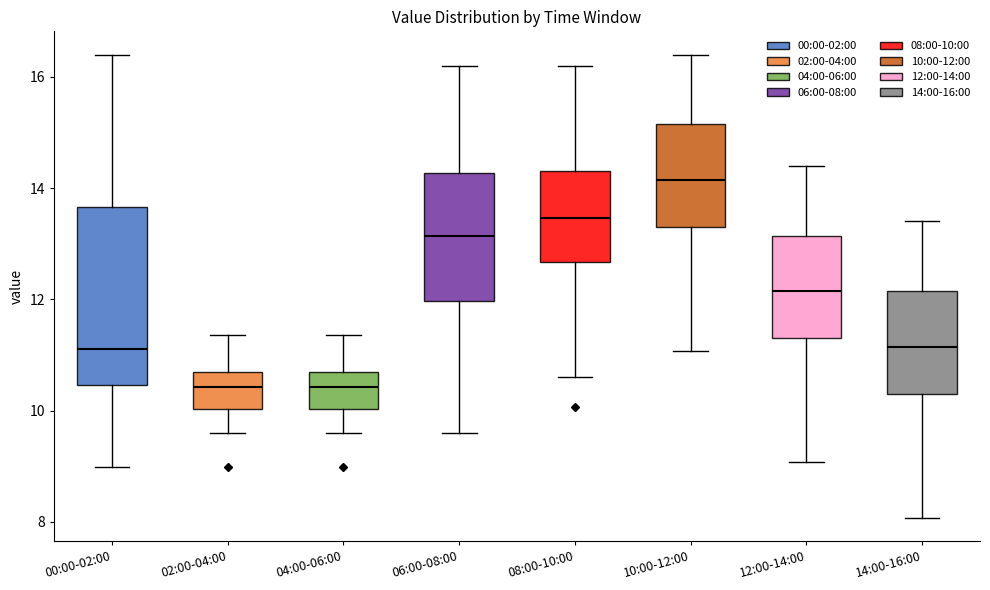

Reading left to right, transcribe this box plot: for each box, give where its median line is, the range the box spans, and where its two whiskers end, as read against the y-axis. The values are not printed on the chart, so give them approximately, as read against the axis.

00:00-02:00: median 11.2, box 10.4 to 13.6, whiskers 9.0 to 16.4
02:00-04:00: median 10.4, box 10.0 to 10.6, whiskers 9.6 to 11.4
04:00-06:00: median 10.4, box 10.0 to 10.6, whiskers 9.6 to 11.4
06:00-08:00: median 13.2, box 12.0 to 14.2, whiskers 9.6 to 16.2
08:00-10:00: median 13.4, box 12.6 to 14.4, whiskers 10.6 to 16.2
10:00-12:00: median 14.2, box 13.2 to 15.2, whiskers 11.0 to 16.4
12:00-14:00: median 12.2, box 11.2 to 13.2, whiskers 9.0 to 14.4
14:00-16:00: median 11.2, box 10.2 to 12.2, whiskers 8.0 to 13.4